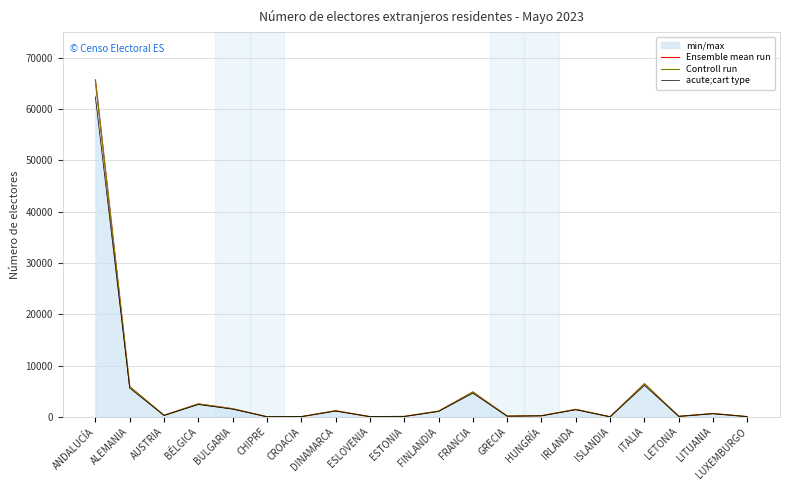

At CHIPRE, list the series in order from smallest to largest.

acute;cart type, Ensemble mean run, Controll run